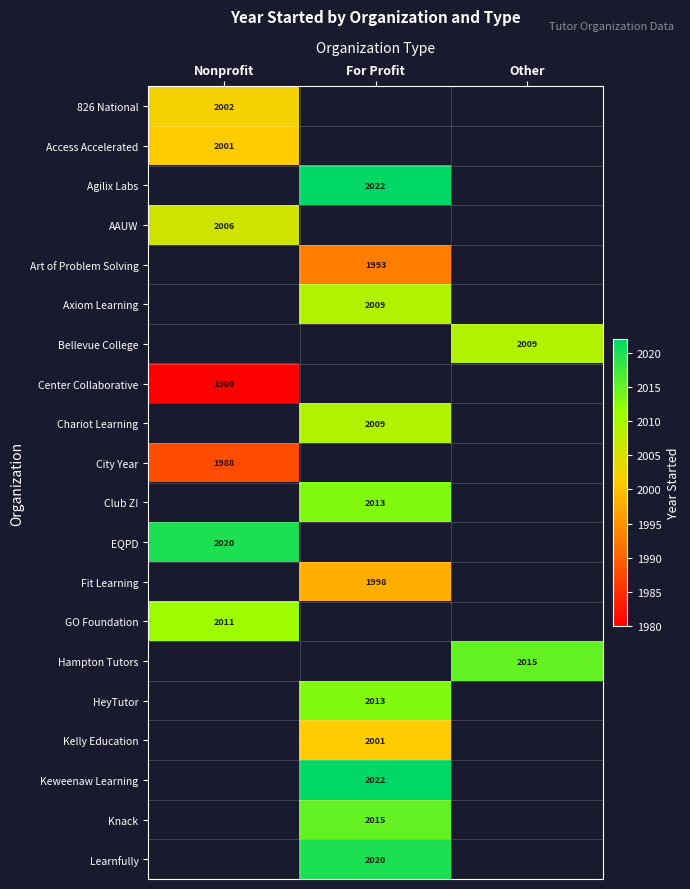

How many series are shown in this chart?

20